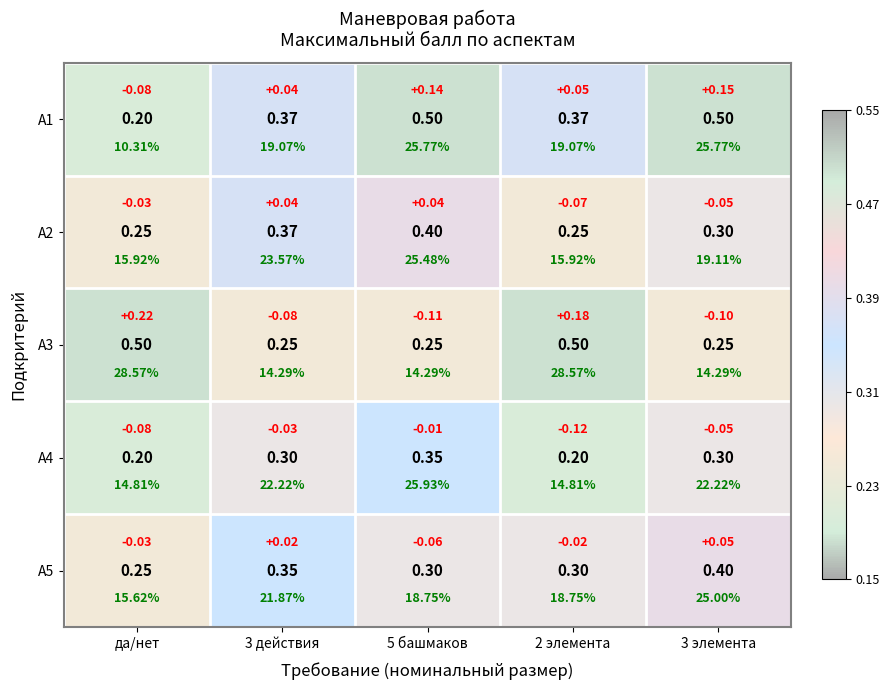

What is the average value of the A3 series?

0.3